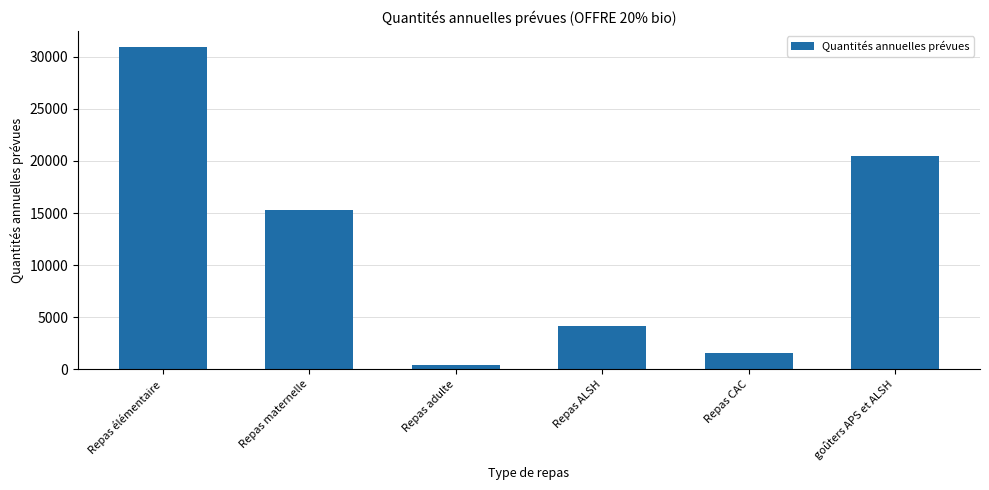

True or false: the data shows 12212 at goûters APS et ALSH.

False